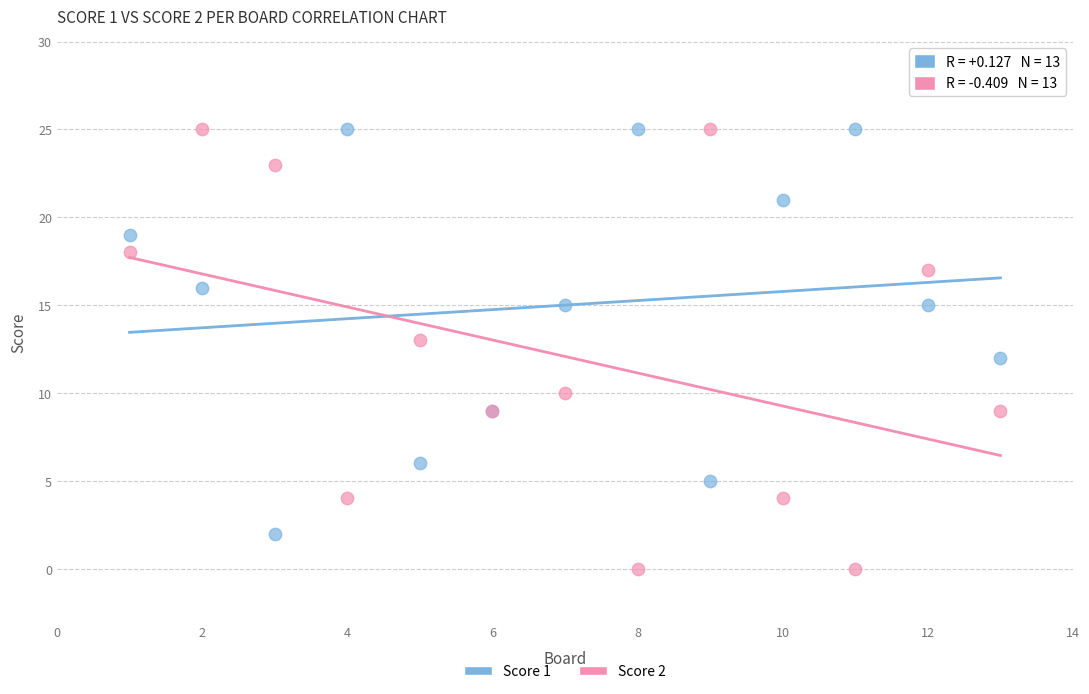

Which series has the largest Y range (max minus min)?

Score 2